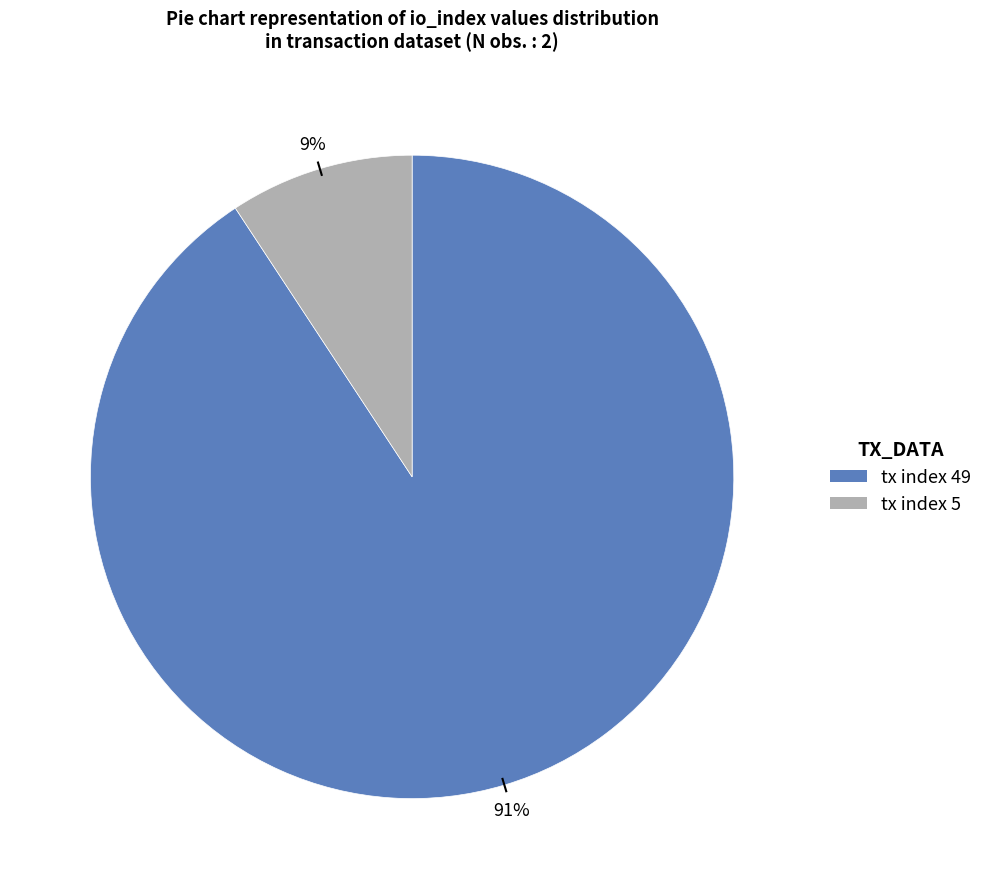

How many segments does this pie chart have?

2